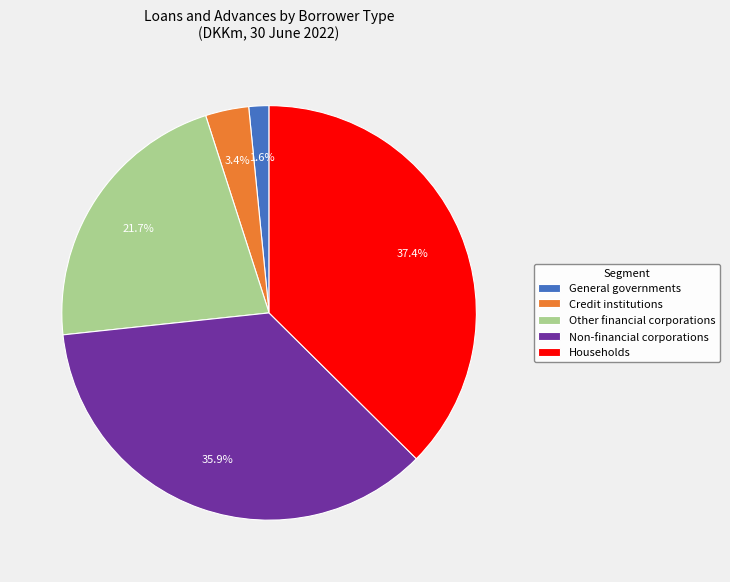

How many segments does this pie chart have?

5